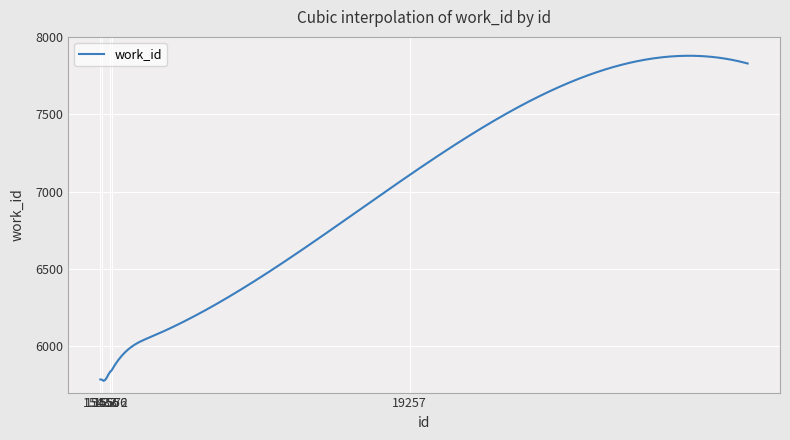

What is the maximum value shown in the chart?

7877.9